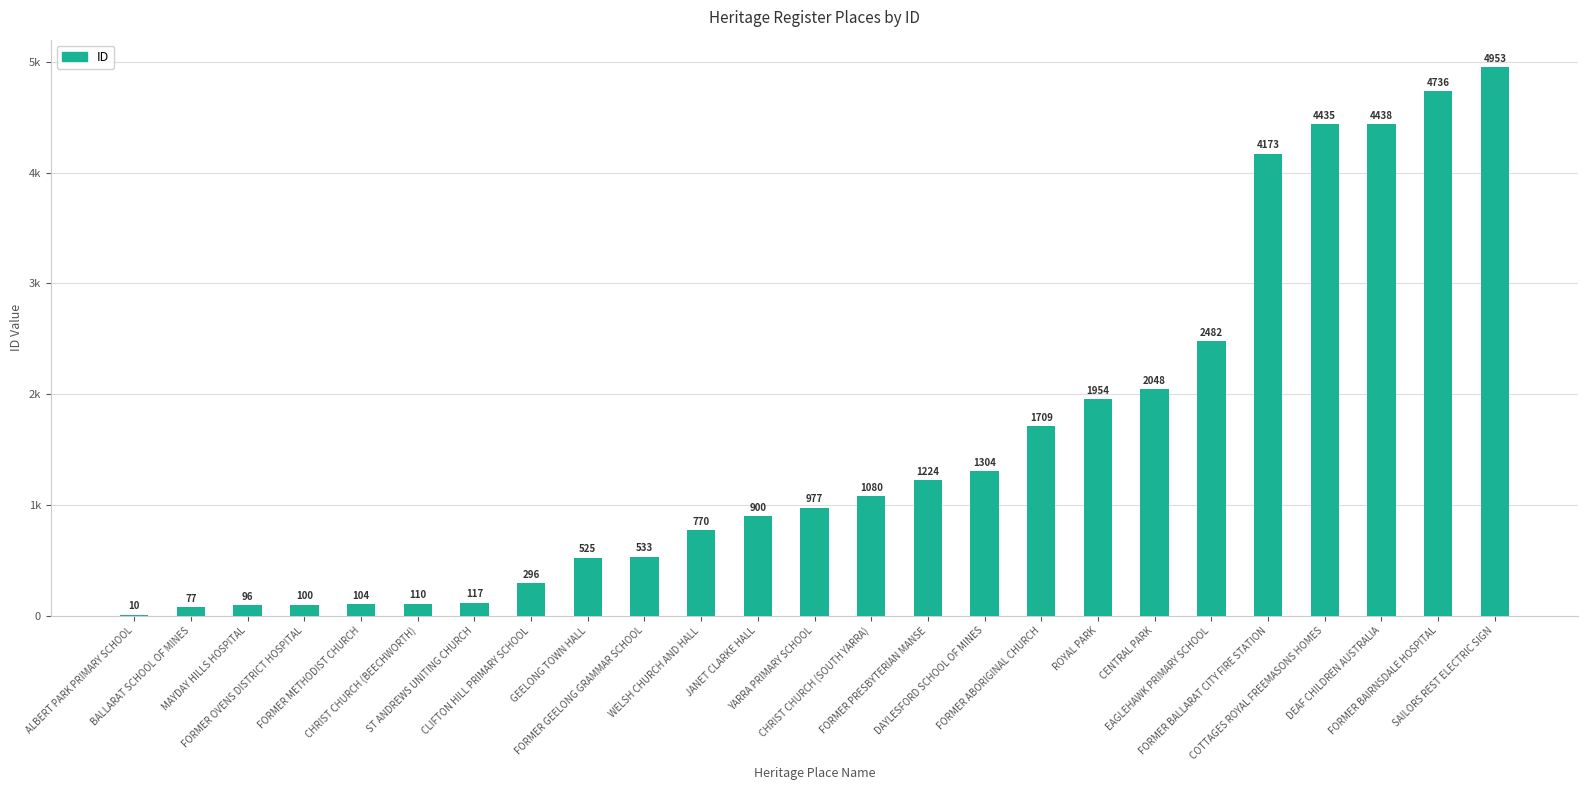

What is the label of the 24th bar from the right?

BALLARAT SCHOOL OF MINES